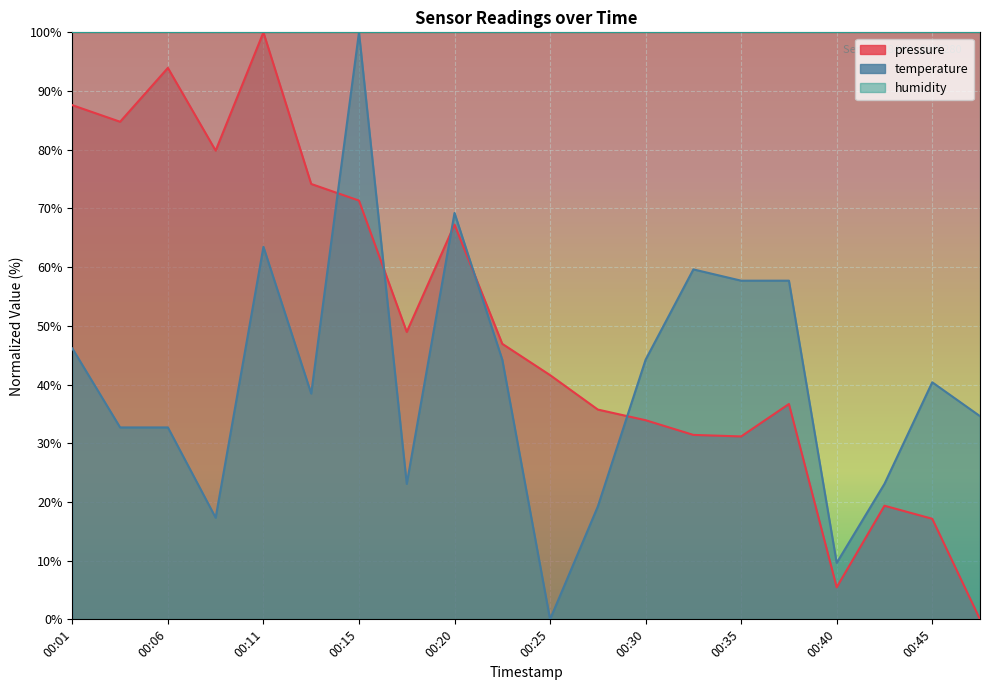

After their last crossing, which series has the higher values: temperature or pressure?

temperature